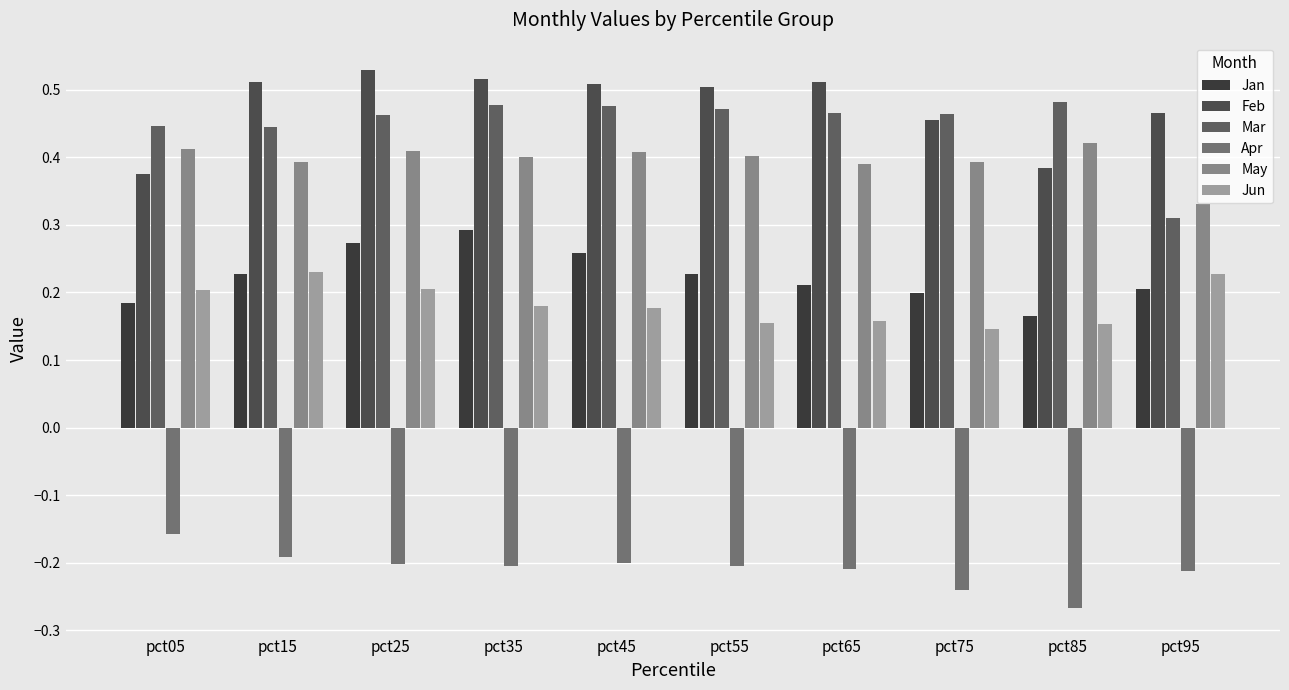

List the labels in order of May value, smallest first.

pct95, pct65, pct75, pct15, pct35, pct55, pct45, pct25, pct05, pct85